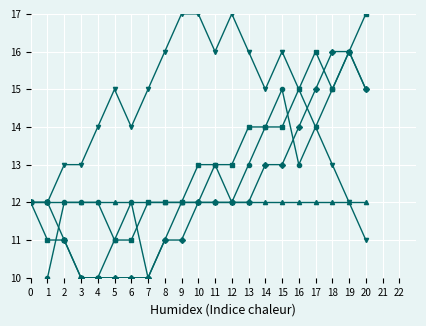

Is it true that janvier equals 12 at 3?

True